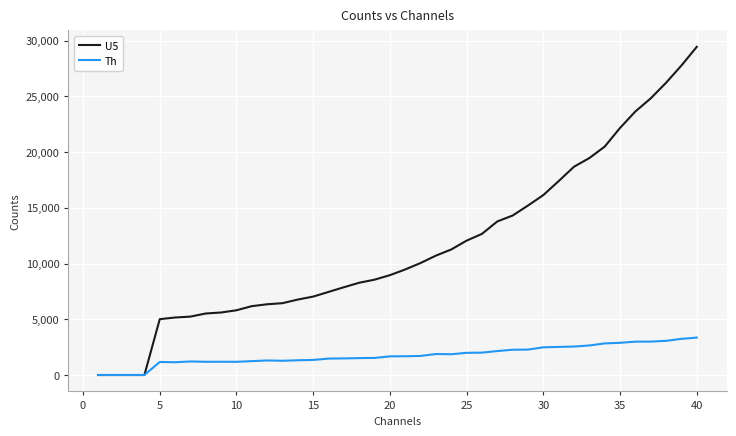

List the series in order of their overall mean, highest first.

U5, Th